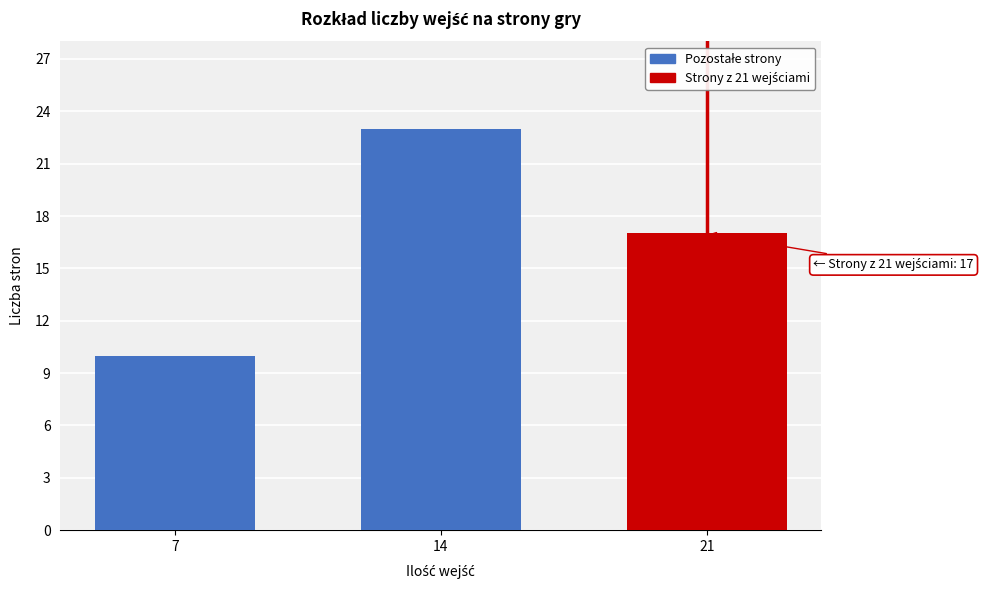

Reading left to right, extract all data points from this chart.

10	23	17